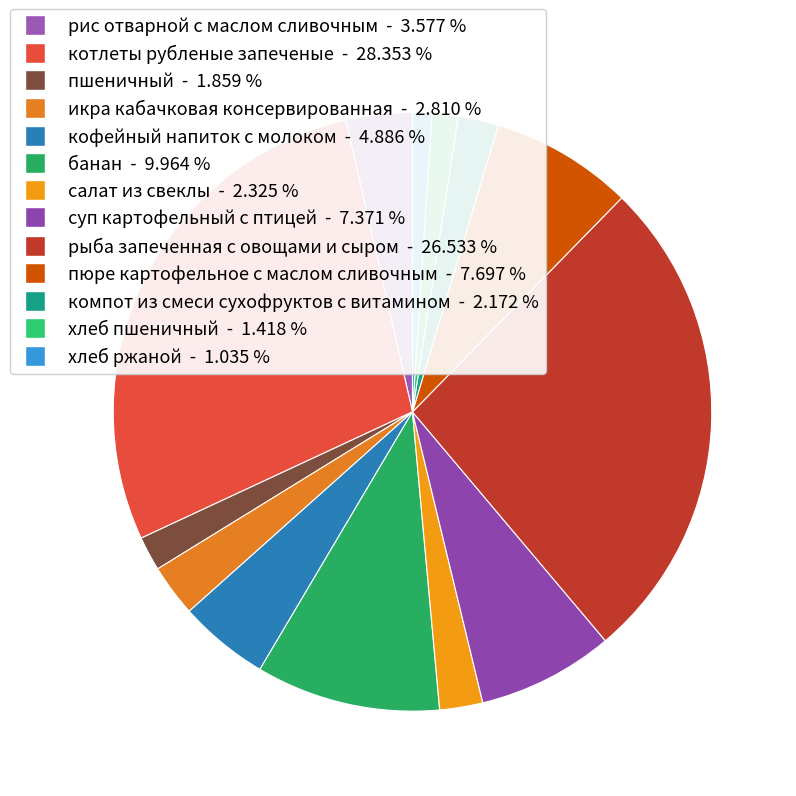

The компот из смеси сухофруктов с витамином slice represents 2% of the pie. True or false?

True